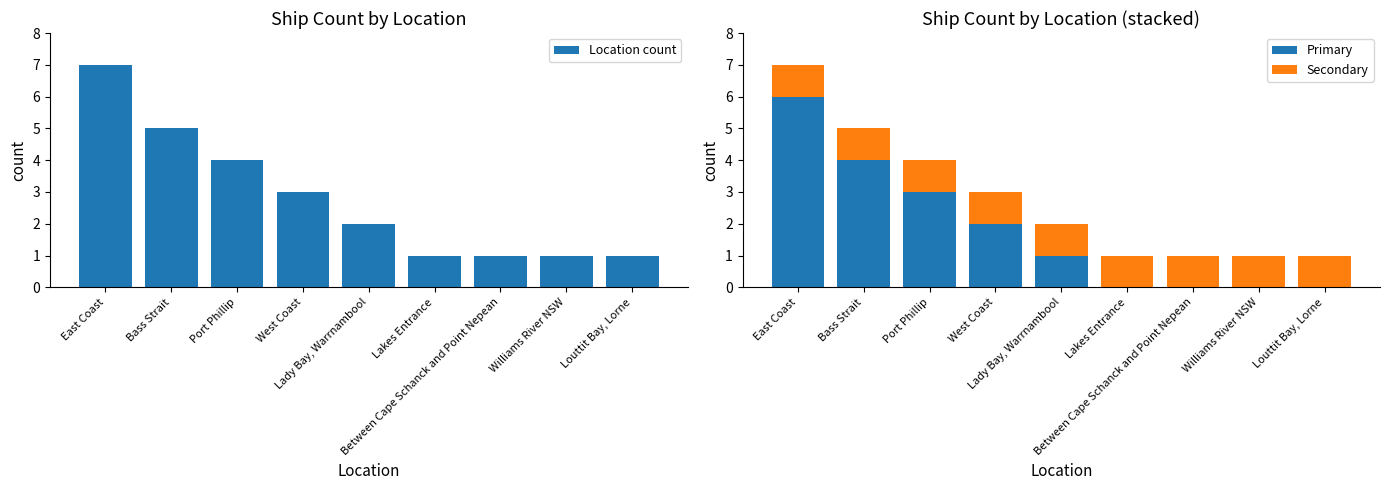

Count the Primary values in the range 0 to 3.

7